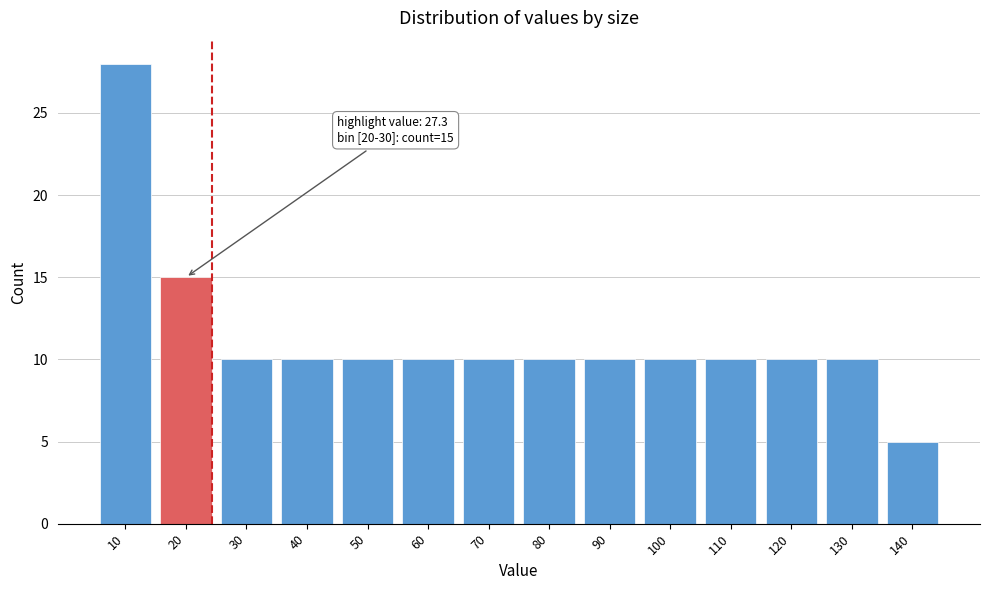

Reading left to right, extract all data points from this chart.

28	15	10	10	10	10	10	10	10	10	10	10	10	5